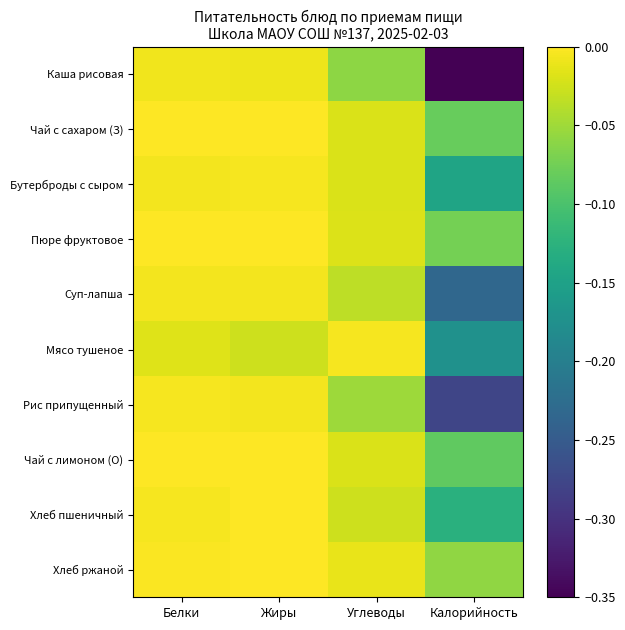

Which series has the widest spread of values?

Каша рисовая